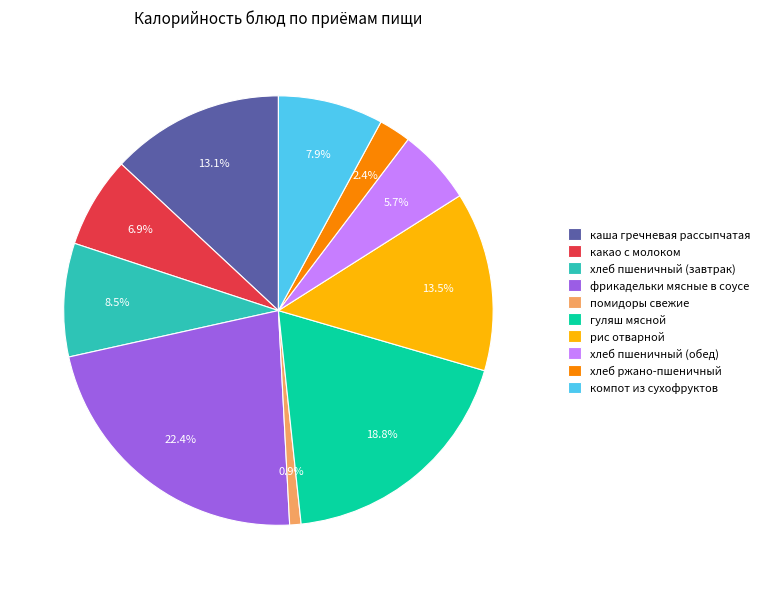

Is there a majority slice in this chart?

No